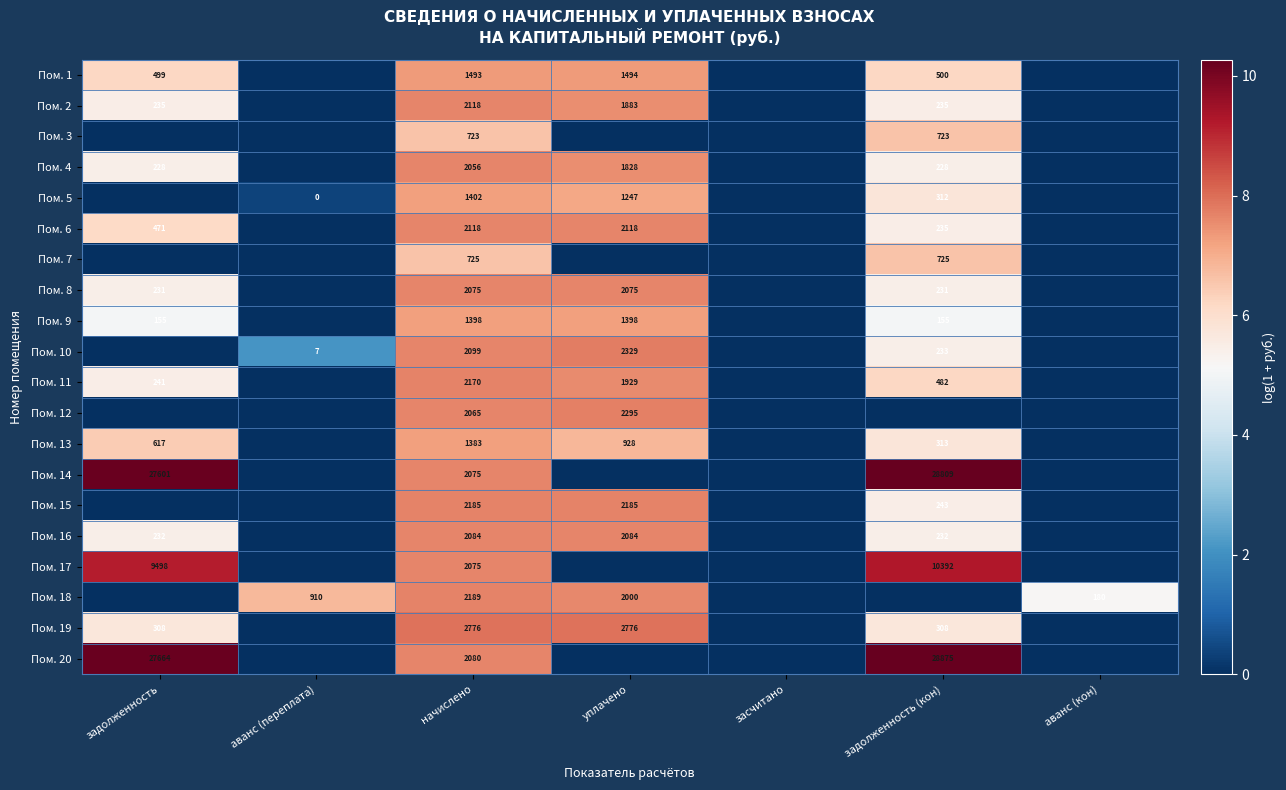

True or false: Пом. 19 has a value of 2776 at уплачено.

True